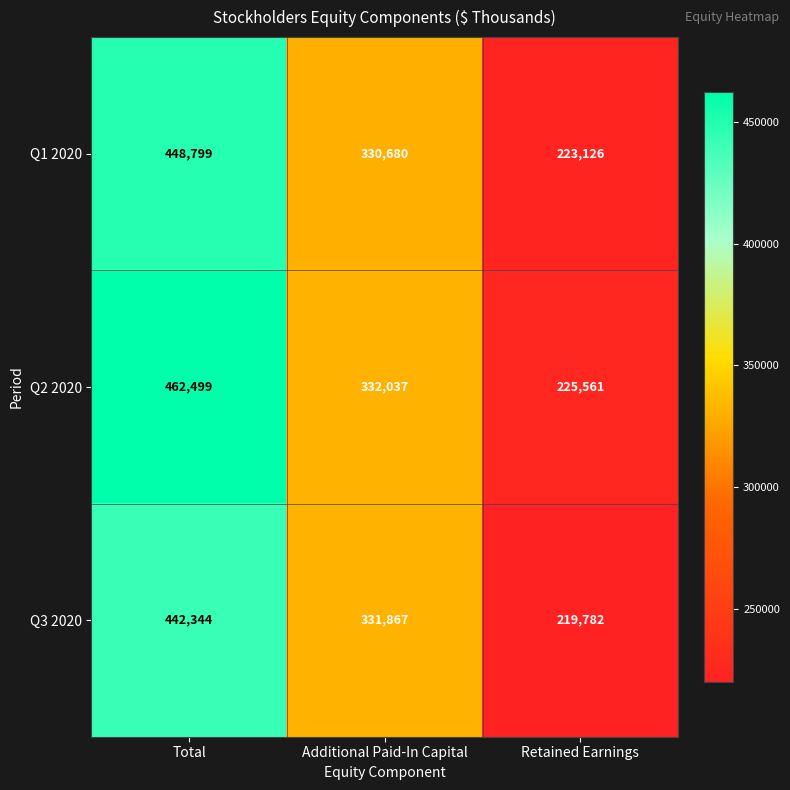

What is the total value across all series at Retained Earnings?

668469